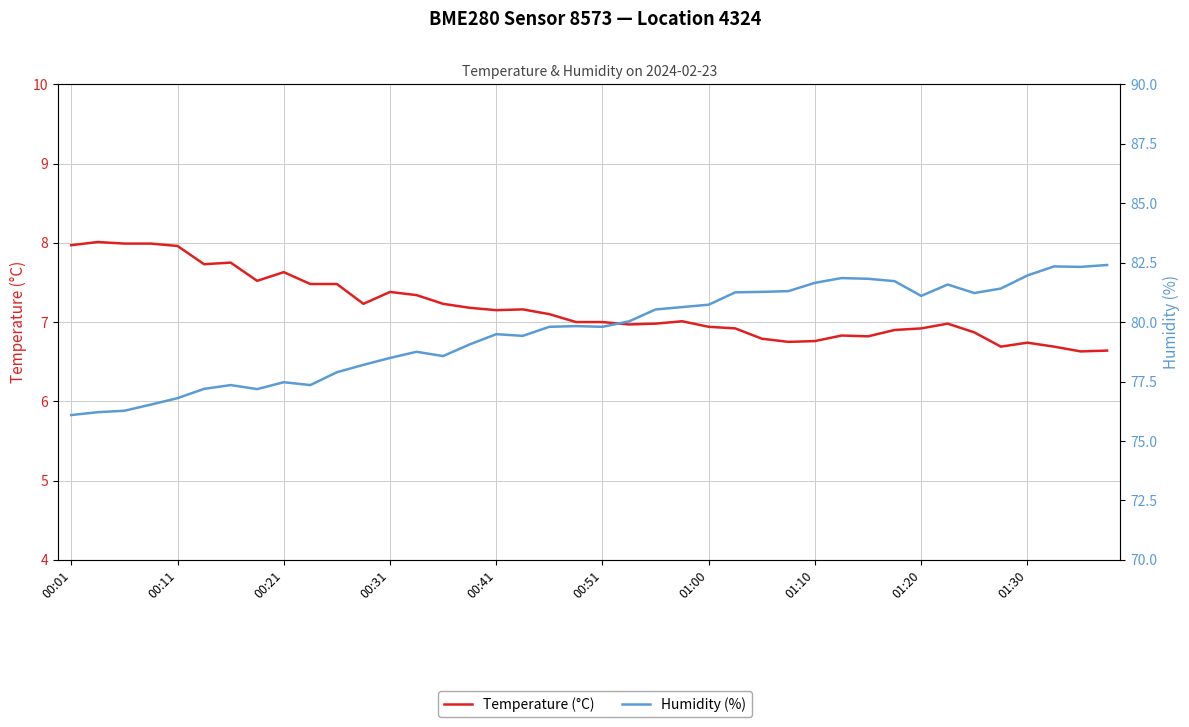

The Humidity (%) series shows 79.8 at 19. True or false?

True